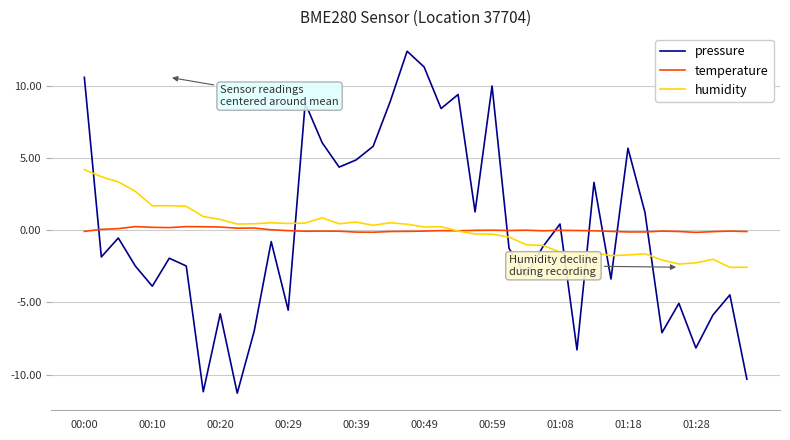

Which series has the largest range (max minus min)?

pressure